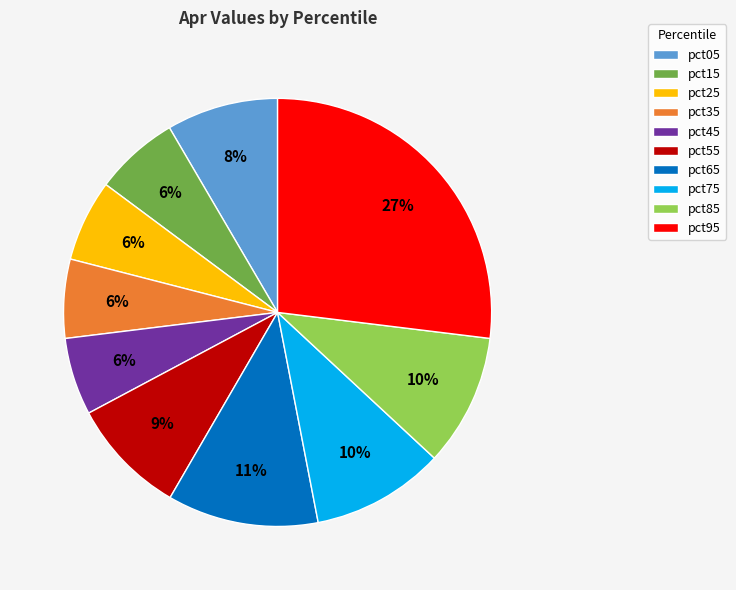

Is pct55 the majority of the pie?

No